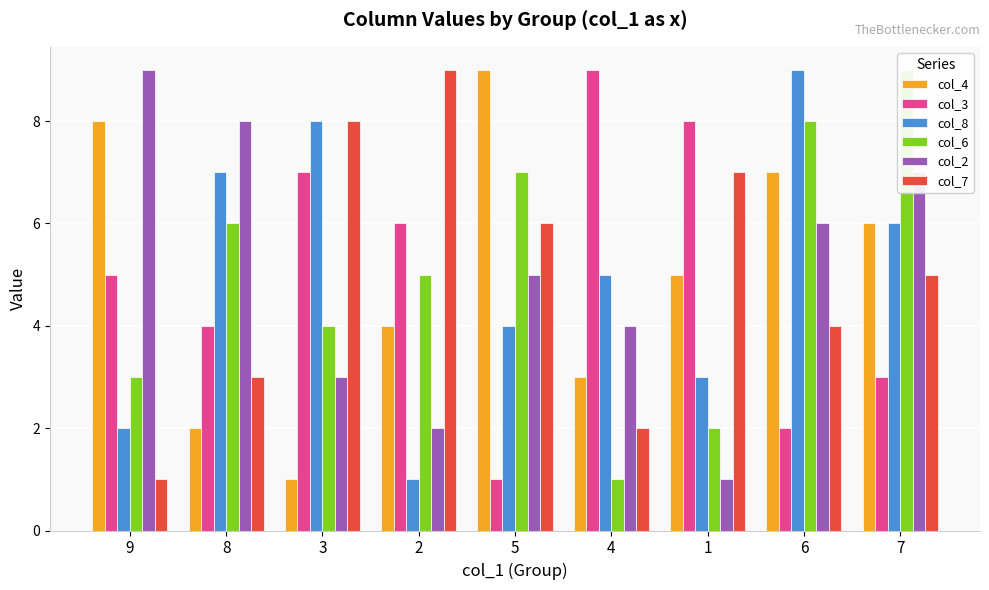

What is the label of the 4th bar from the left?

2